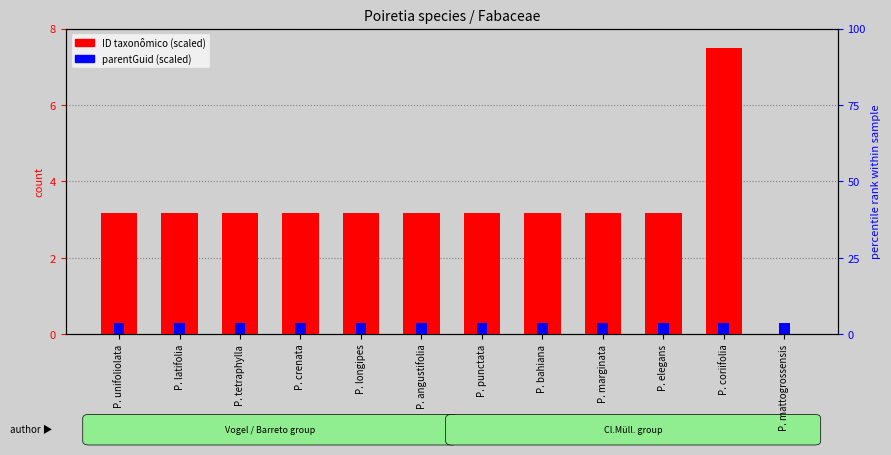

Where is ID taxonômico (scaled) nearest to the value 3?

P. angustifolia